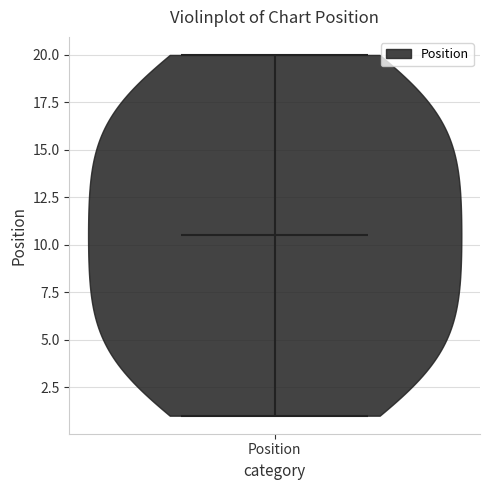

What is the highest point the violin for Position reaches on the y-axis? The values are not printed on the chart, so give them approximately, as read against the axis.

20.0